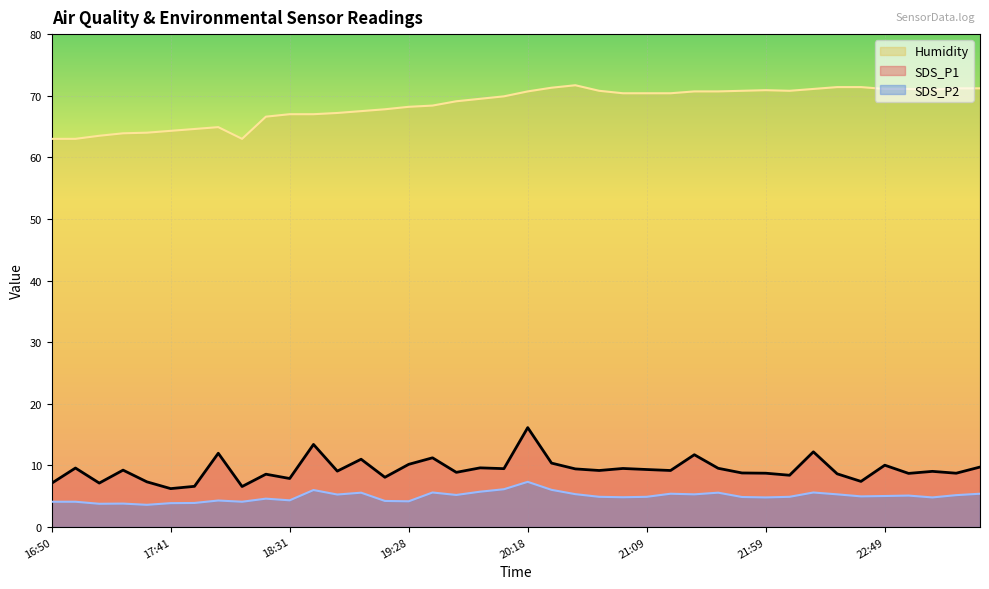

Rank the categories by Humidity value from highest to lowest.

20:38, 22:29, 22:39, 20:28, 23:19, 23:29, 22:19, 22:49, 22:59, 23:09, 21:59, 20:49, 21:49, 22:09, 20:18, 21:29, 21:39, 20:59, 21:09, 21:19, 20:08, 19:58, 19:48, 19:38, 19:28, 19:11, 19:01, 18:51, 18:31, 18:41, 18:21, 18:01, 17:51, 17:41, 17:31, 17:20, 17:10, 16:50, 17:00, 18:11